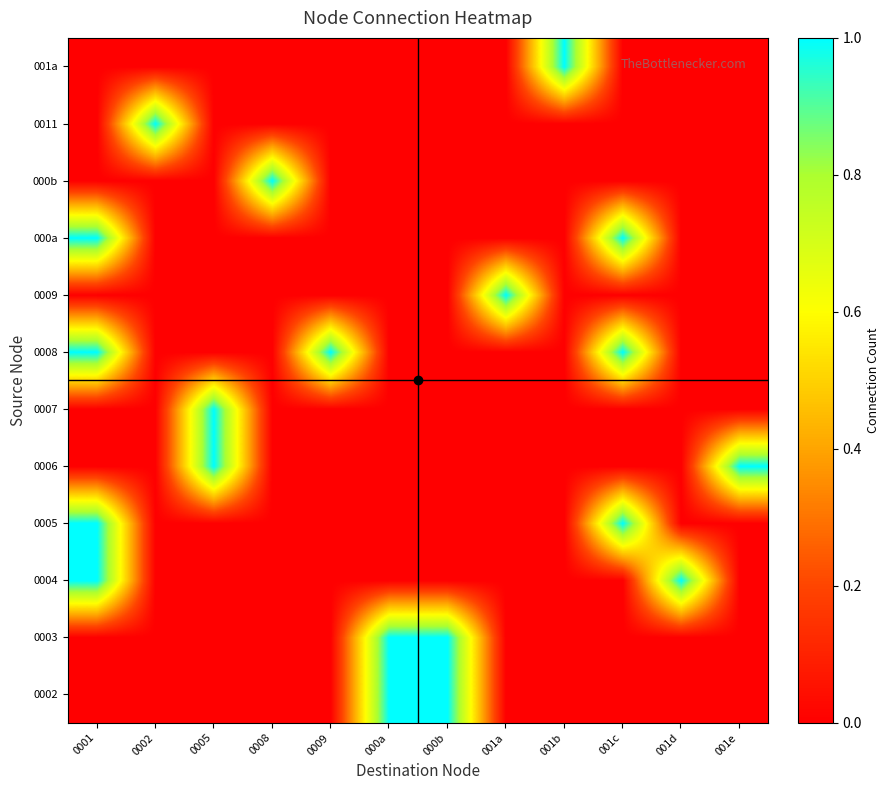

Reading right to left, transcribe all the data shown in this chart.

0002: 001e=0	001d=0	001c=0	001b=0	001a=0	000b=1	000a=1	0009=0	0008=0	0005=0	0002=0	0001=0
0003: 001e=0	001d=0	001c=0	001b=0	001a=0	000b=1	000a=1	0009=0	0008=0	0005=0	0002=0	0001=0
0004: 001e=0	001d=1	001c=0	001b=0	001a=0	000b=0	000a=0	0009=0	0008=0	0005=0	0002=0	0001=1
0005: 001e=0	001d=0	001c=1	001b=0	001a=0	000b=0	000a=0	0009=0	0008=0	0005=0	0002=0	0001=1
0006: 001e=1	001d=0	001c=0	001b=0	001a=0	000b=0	000a=0	0009=0	0008=0	0005=1	0002=0	0001=0
0007: 001e=0	001d=0	001c=0	001b=0	001a=0	000b=0	000a=0	0009=0	0008=0	0005=1	0002=0	0001=0
0008: 001e=0	001d=0	001c=1	001b=0	001a=0	000b=0	000a=0	0009=1	0008=0	0005=0	0002=0	0001=1
0009: 001e=0	001d=0	001c=0	001b=0	001a=1	000b=0	000a=0	0009=0	0008=0	0005=0	0002=0	0001=0
000a: 001e=0	001d=0	001c=1	001b=0	001a=0	000b=0	000a=0	0009=0	0008=0	0005=0	0002=0	0001=1
000b: 001e=0	001d=0	001c=0	001b=0	001a=0	000b=0	000a=0	0009=0	0008=1	0005=0	0002=0	0001=0
0011: 001e=0	001d=0	001c=0	001b=0	001a=0	000b=0	000a=0	0009=0	0008=0	0005=0	0002=1	0001=0
001a: 001e=0	001d=0	001c=0	001b=1	001a=0	000b=0	000a=0	0009=0	0008=0	0005=0	0002=0	0001=0